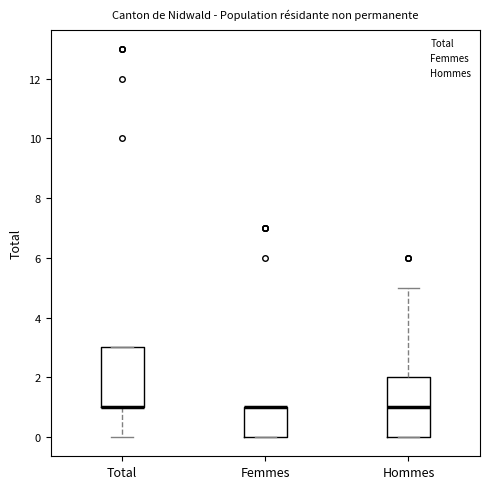

Where is the upper edge of the box for Hommes on the y-axis? The values are not printed on the chart, so give them approximately, as read against the axis.

2